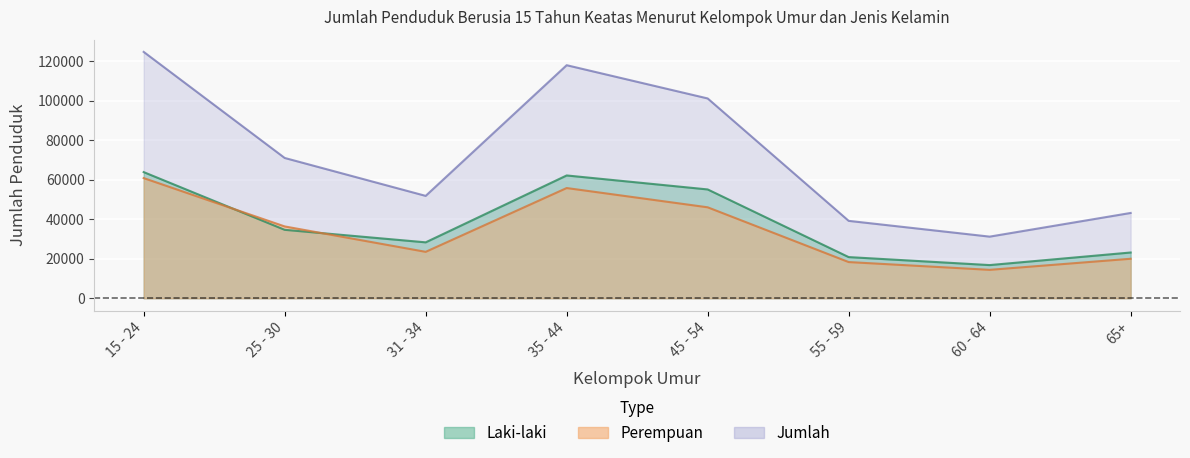

Rank the series by their maximum value, from highest to lowest.

Jumlah, Laki-laki, Perempuan